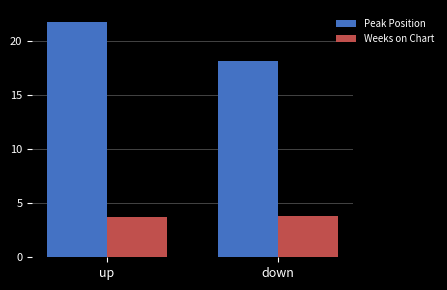

What is the label of the 2nd bar from the left?

down